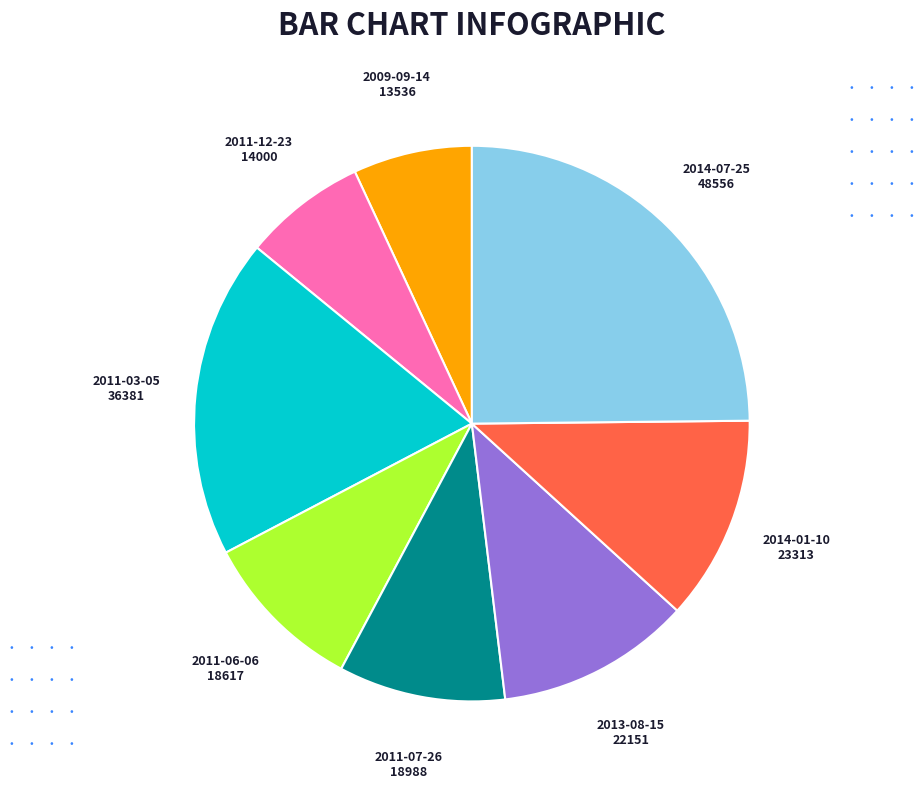

Is there any slice that represents more than half of the pie?

No